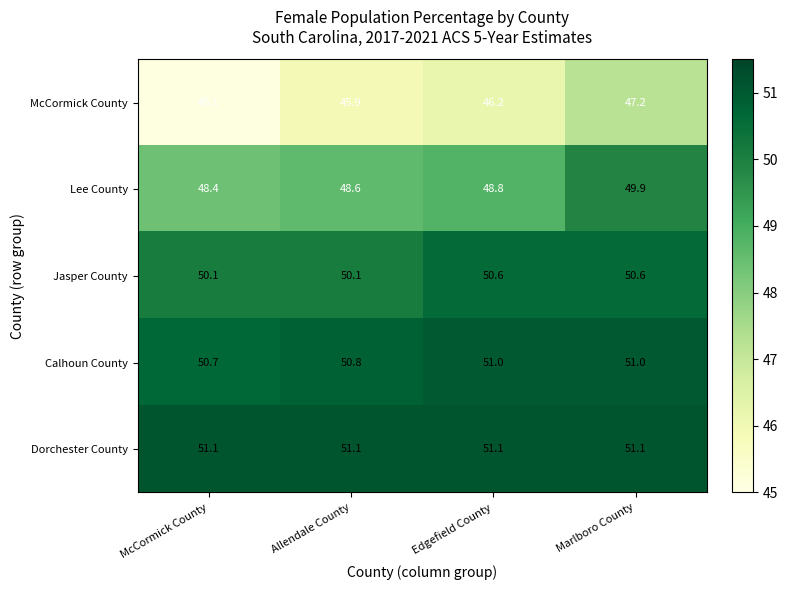

The value of Calhoun County at Allendale County is 50.8. True or false?

True